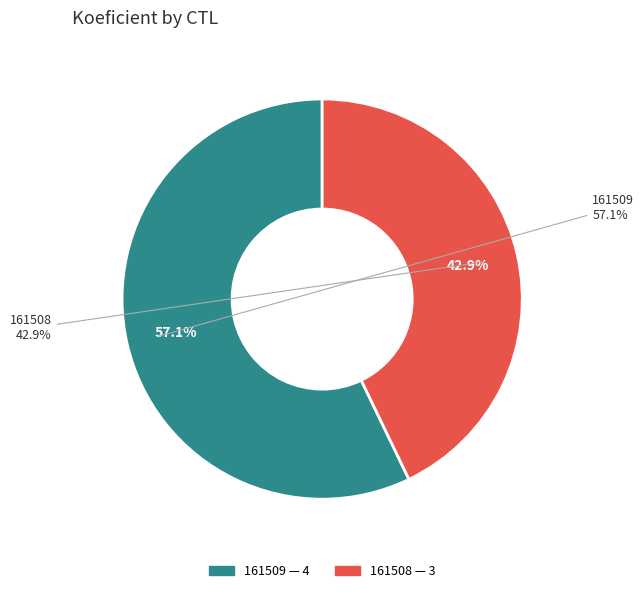

Is there a majority slice in this chart?

Yes